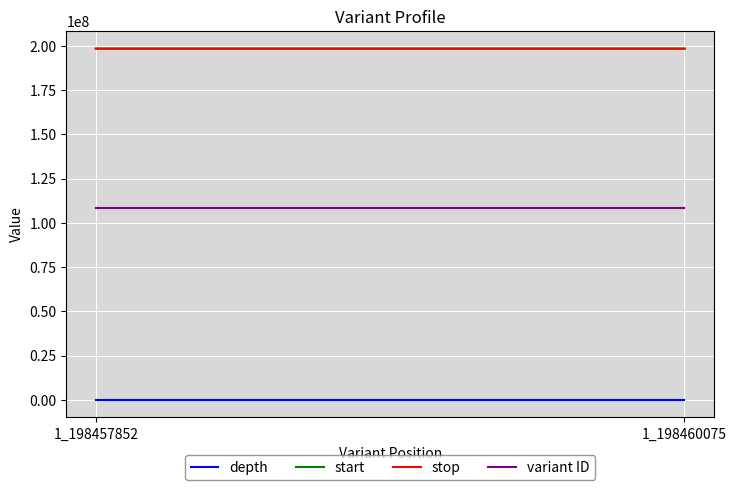

Rank the series at 1_198460075 from highest to lowest value.

stop, start, variant ID, depth